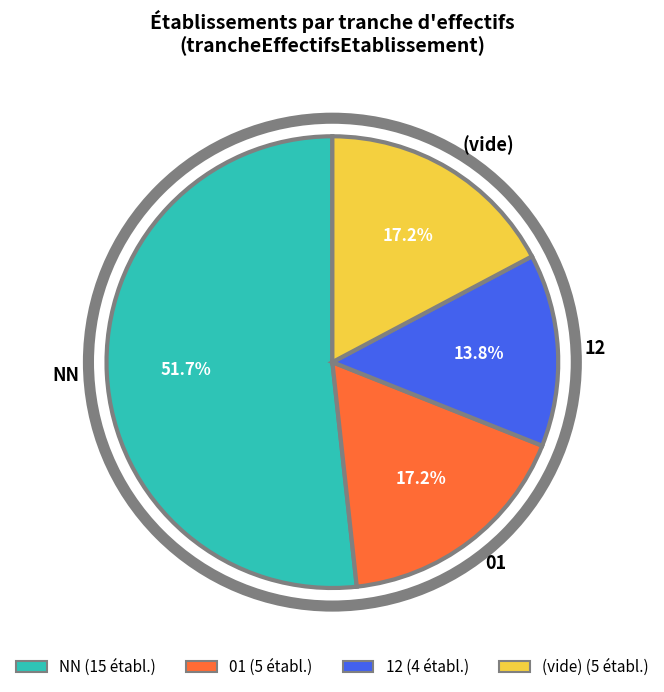

Which slice is the largest?

NN